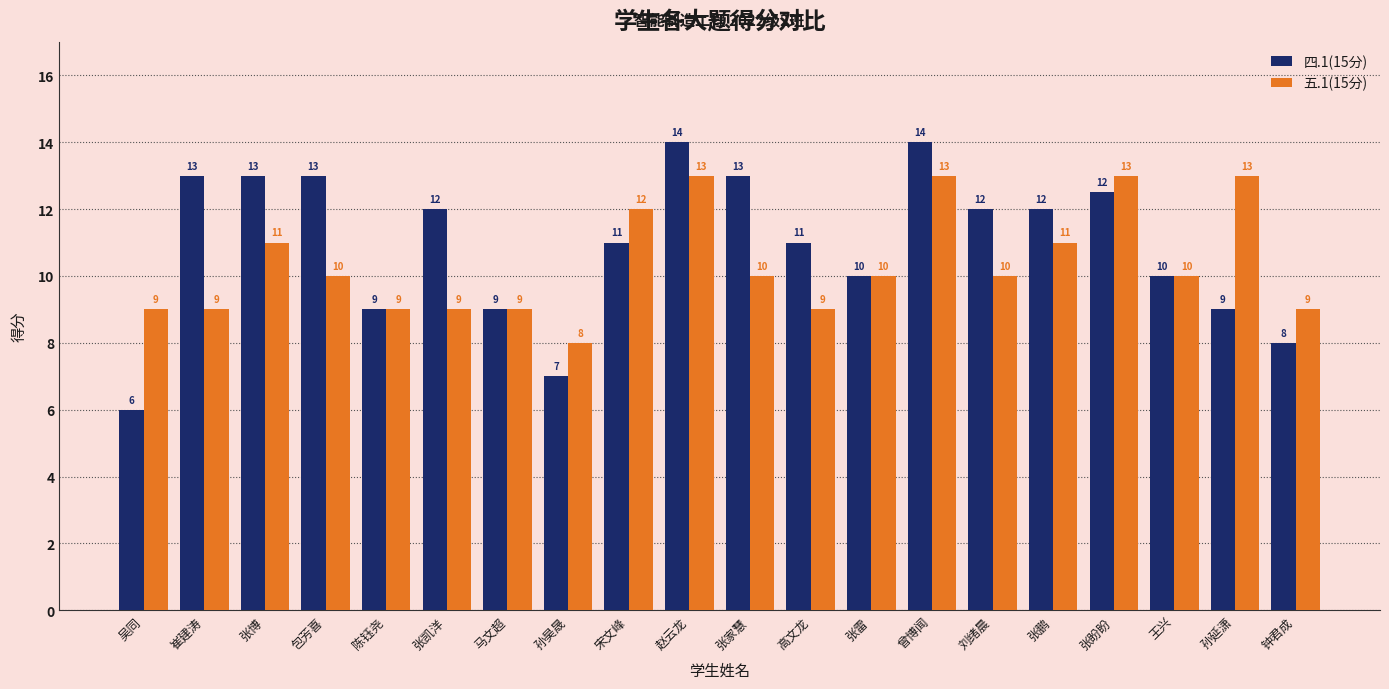

Are the bars grouped side by side (vs. stacked)?

Yes